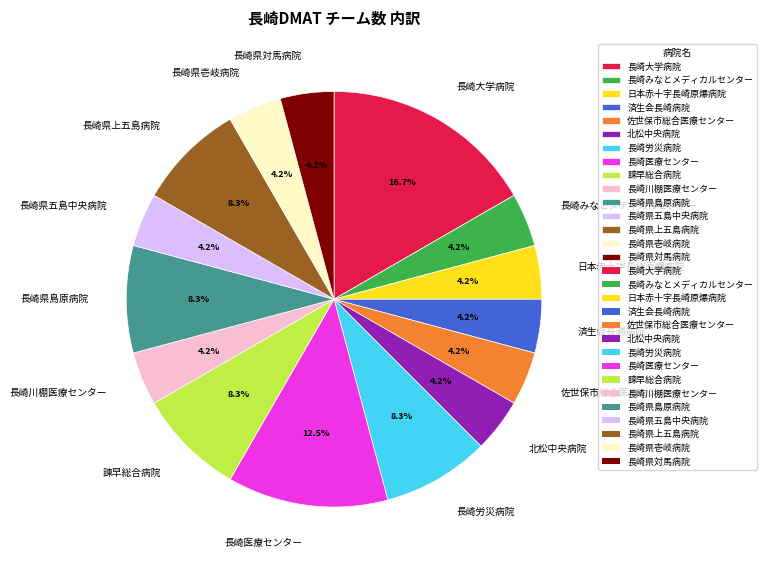

What is the ratio of the value at 長崎医療センター to the value at 長崎県壱岐病院?

3.0